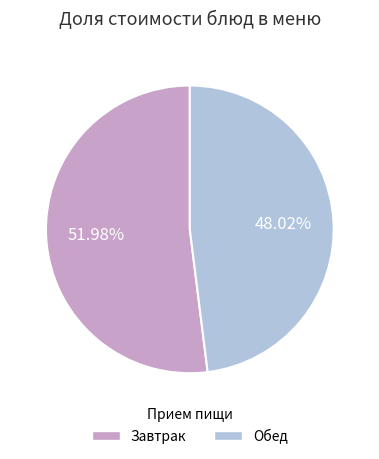

How many segments does this pie chart have?

2